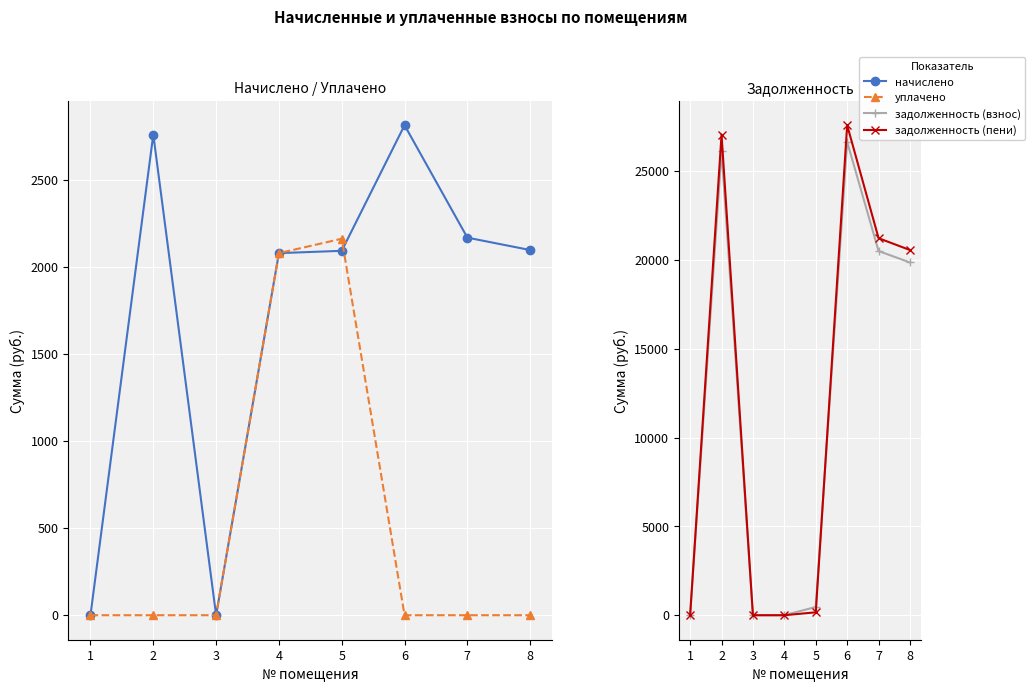

How many data points does each series have?

8